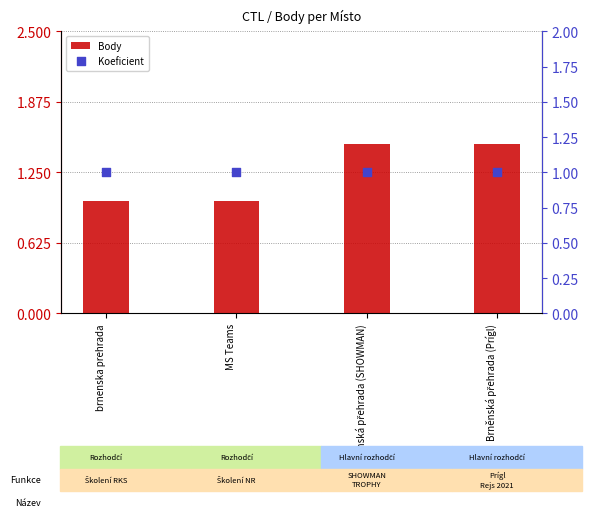

What are all the series names shown in the legend?

Body, Koeficient